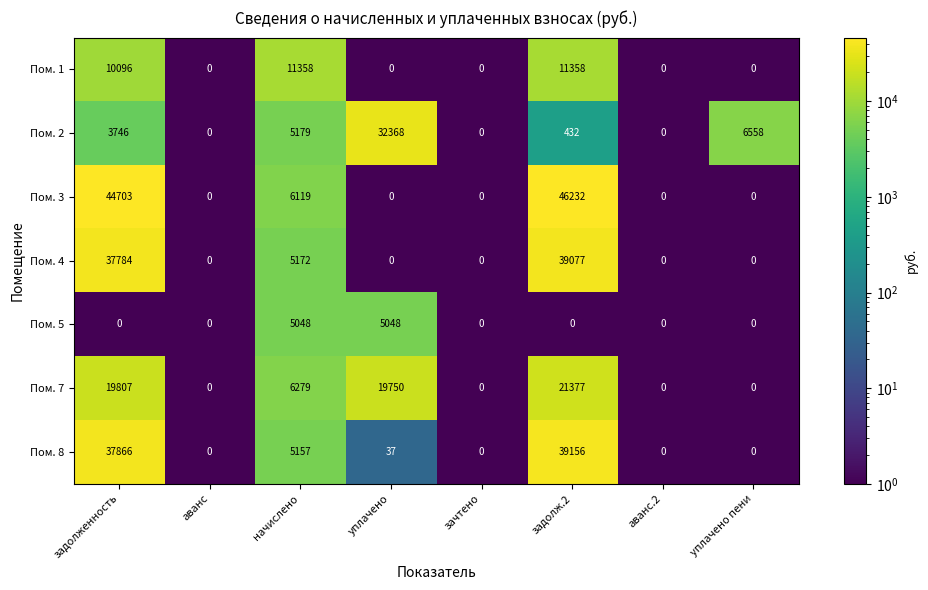

What is the highest value of the Пом. 5 series?

5048